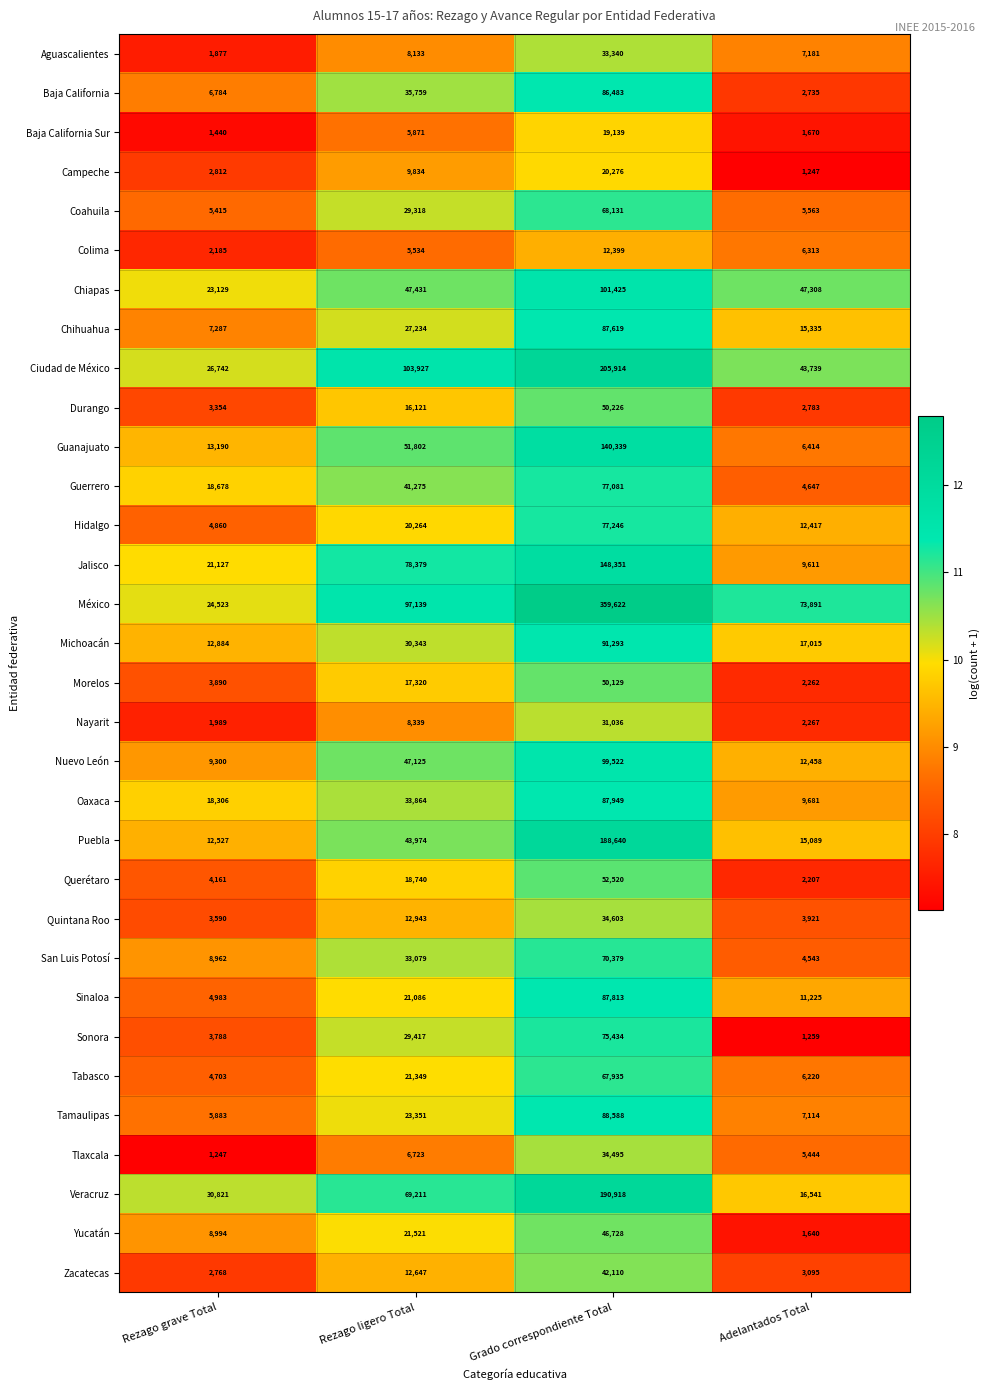

At Adelantados Total, list the series in order from largest to smallest.

México, Chiapas, Ciudad de México, Michoacán, Veracruz, Chihuahua, Puebla, Nuevo León, Hidalgo, Sinaloa, Oaxaca, Jalisco, Aguascalientes, Tamaulipas, Guanajuato, Colima, Tabasco, Coahuila, Tlaxcala, Guerrero, San Luis Potosí, Quintana Roo, Zacatecas, Durango, Baja California, Nayarit, Morelos, Querétaro, Baja California Sur, Yucatán, Sonora, Campeche